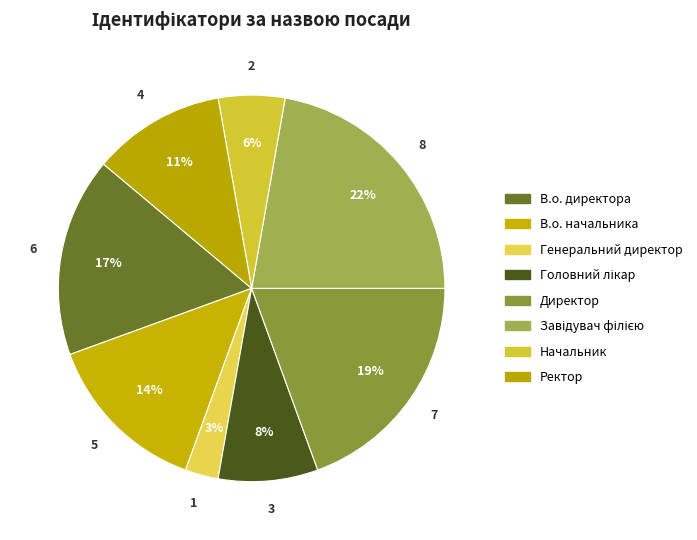

Which slice is the largest?

Завідувач філією